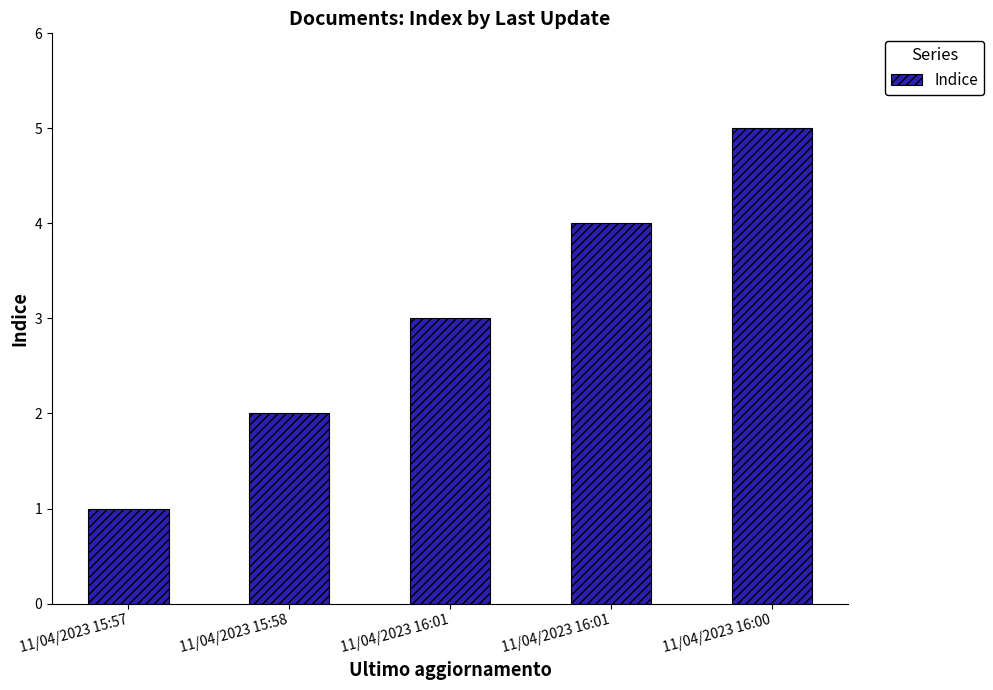

Does the chart contain any negative values?

No